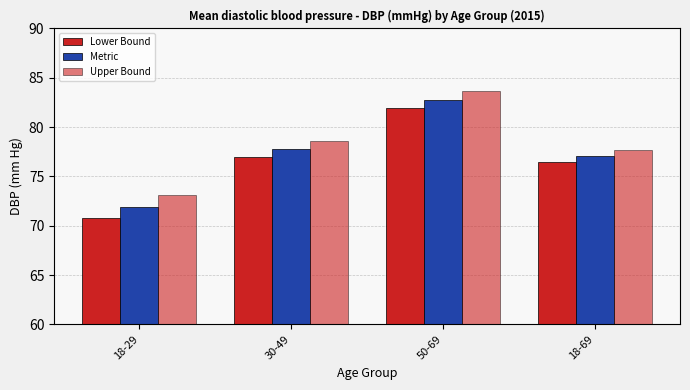

How many data points does each series have?

4